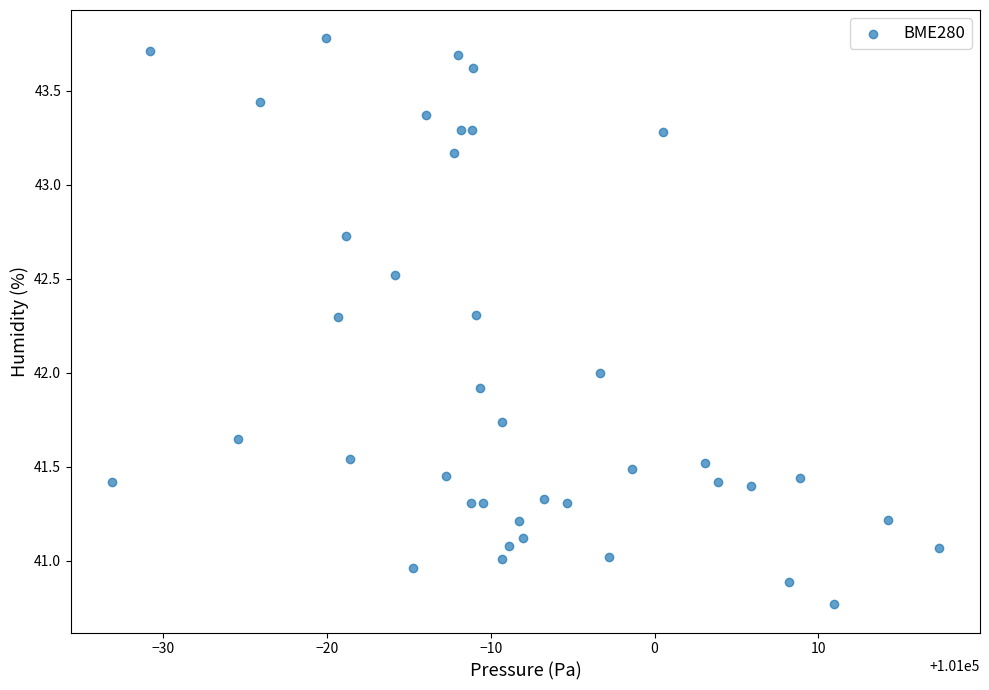

What is the range of Y values (max minus min)?

3.0